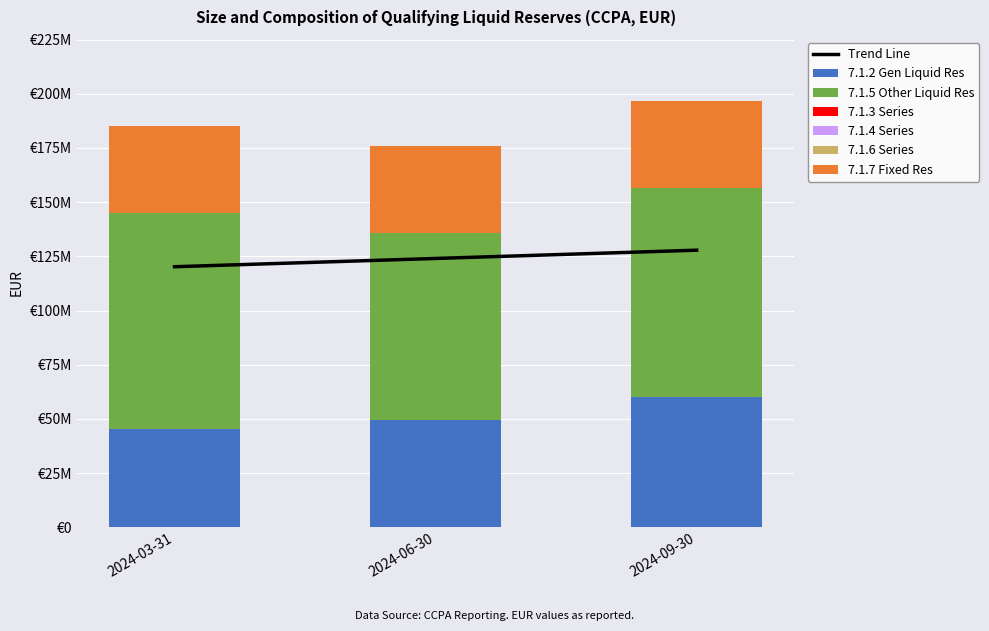

Which series has the widest spread of values?

7.1.2